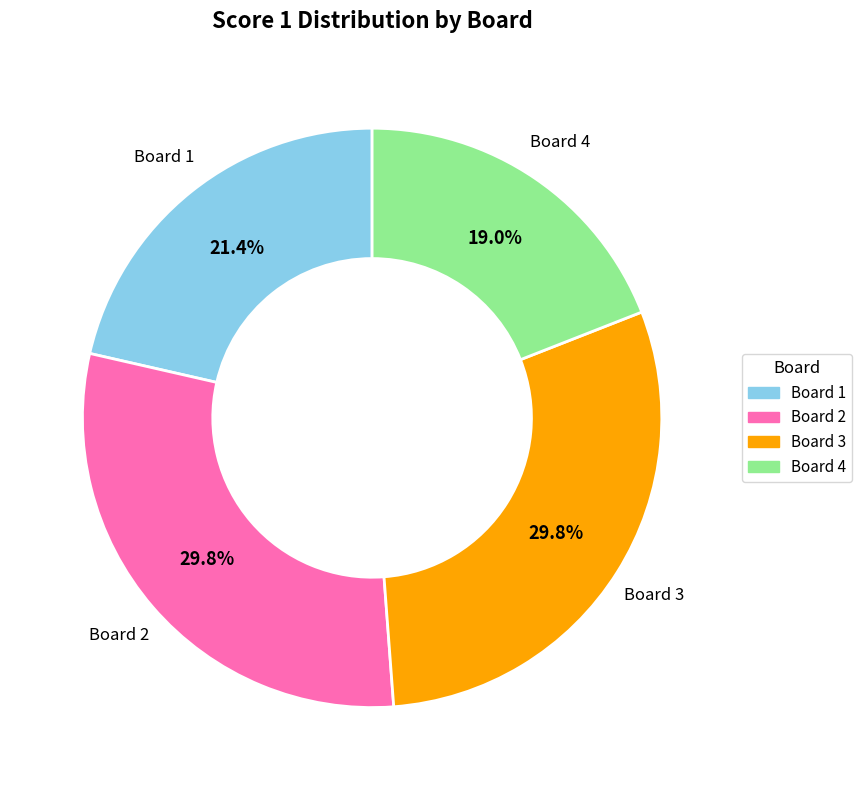

To the nearest percent, what percentage of the pie is Board 3?

30%